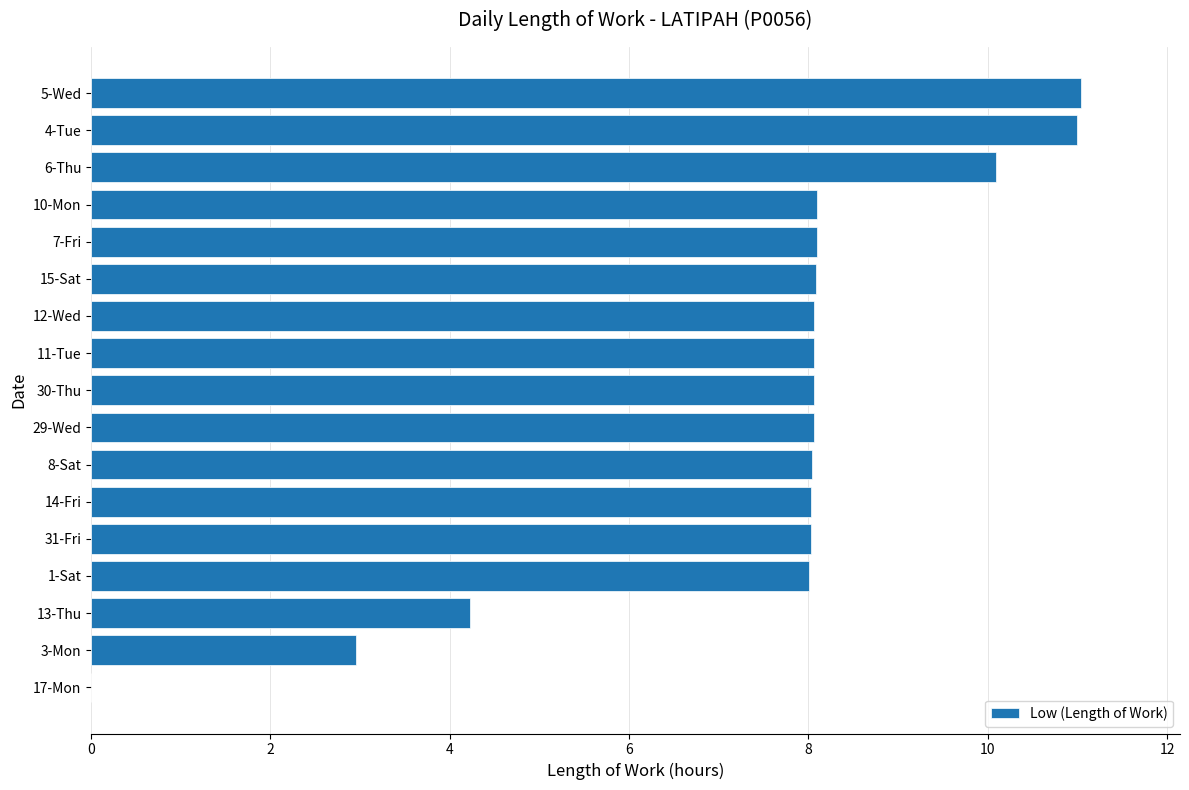

What is the maximum value shown in the chart?

11.0